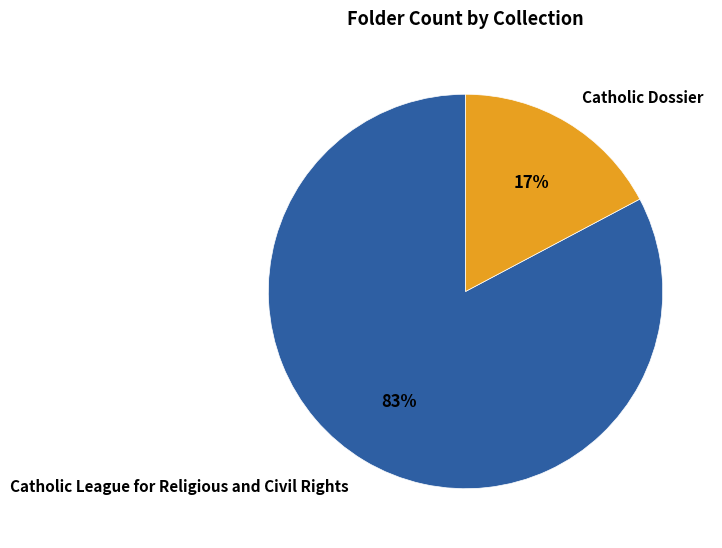

Is there any slice that represents more than half of the pie?

Yes